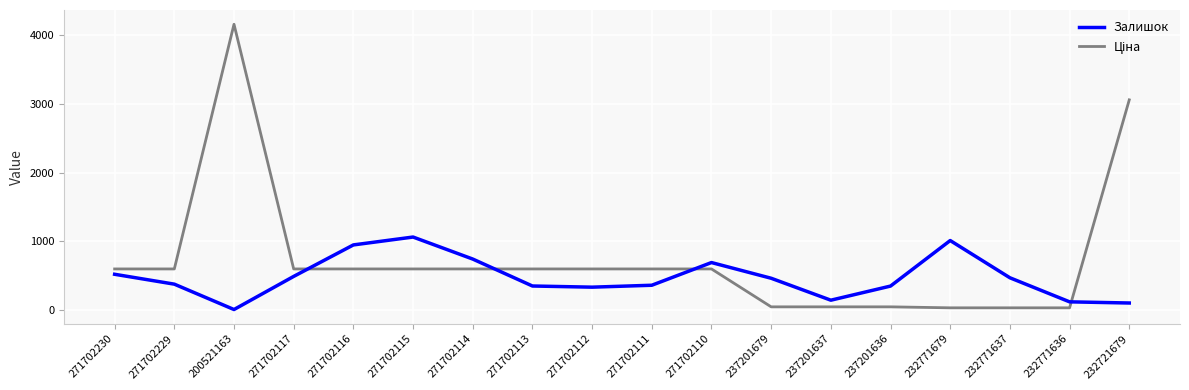

At which category does the chart reach its peak across all series?

200521163